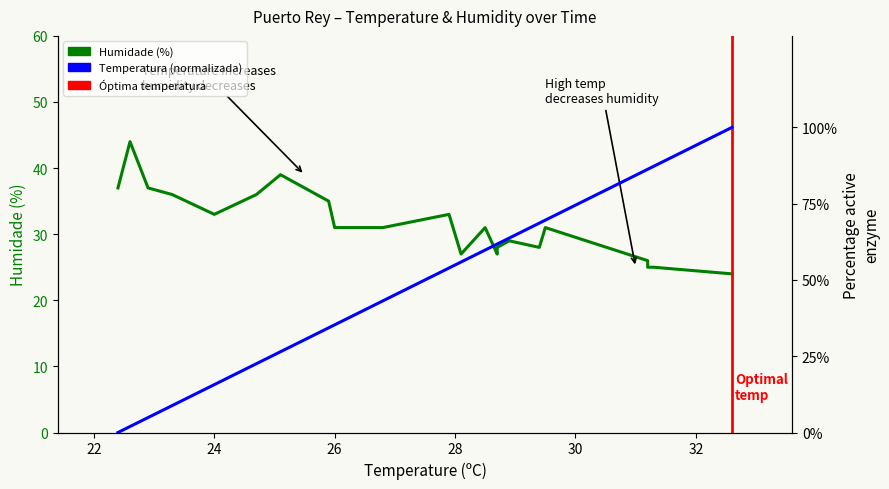

Rank the series by their average value, from highest to lowest.

Temperatura (ºC), Humidade (%)